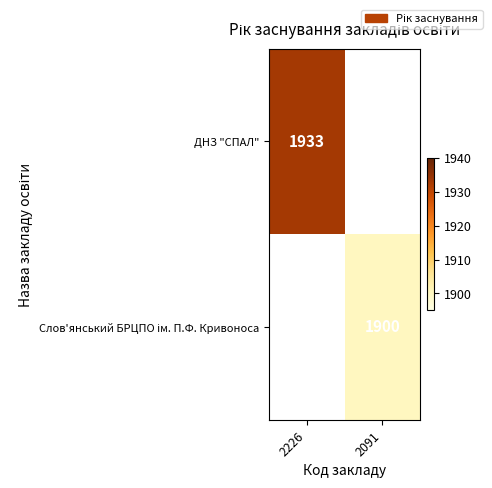

How many data points does each series have?

2